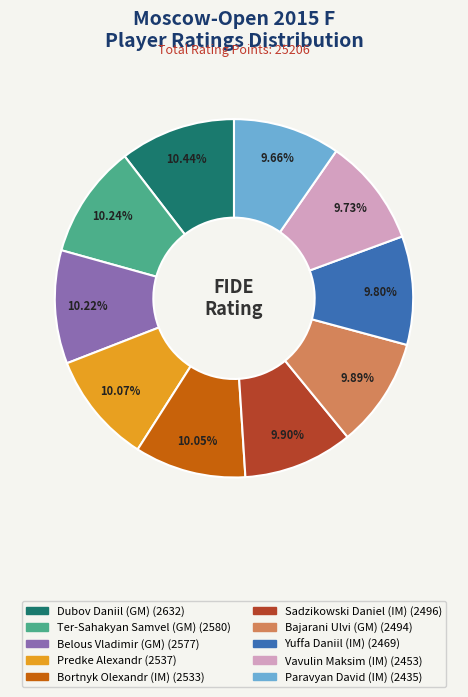

True or false: Predke Alexandr accounts for 10% of the total.

True